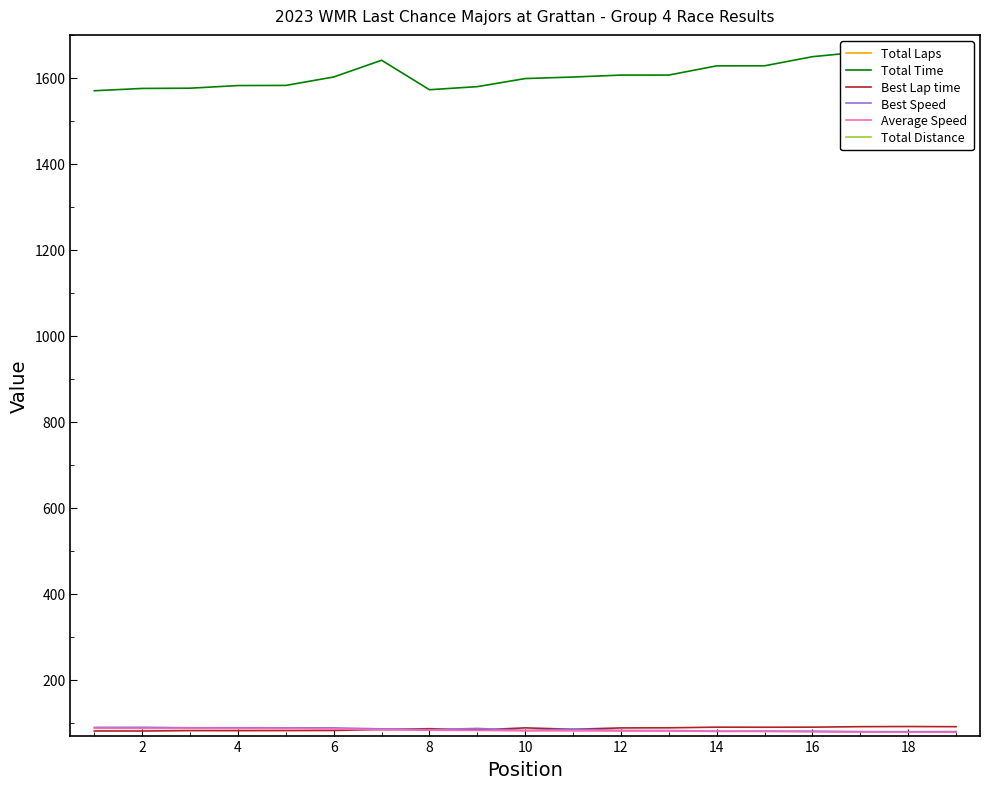

Which series has the largest range (max minus min)?

Total Time